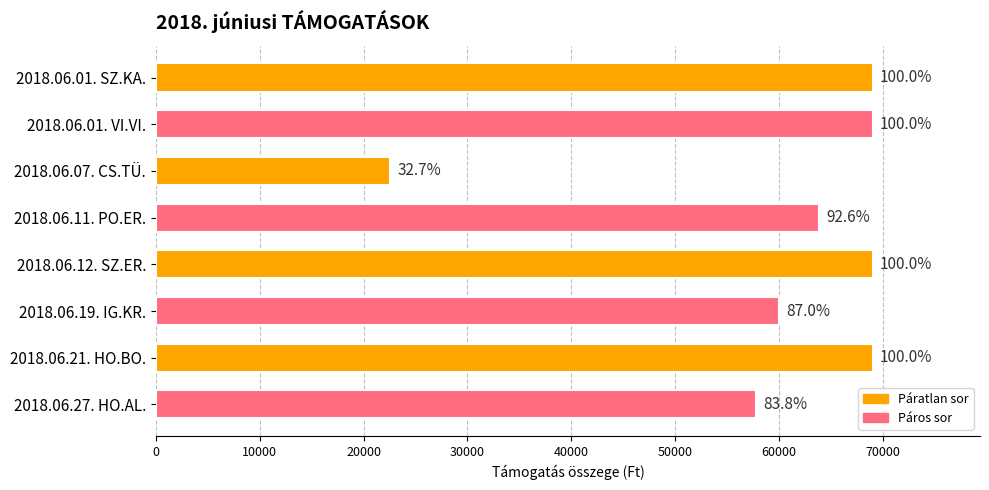

Are the bars horizontal?

Yes